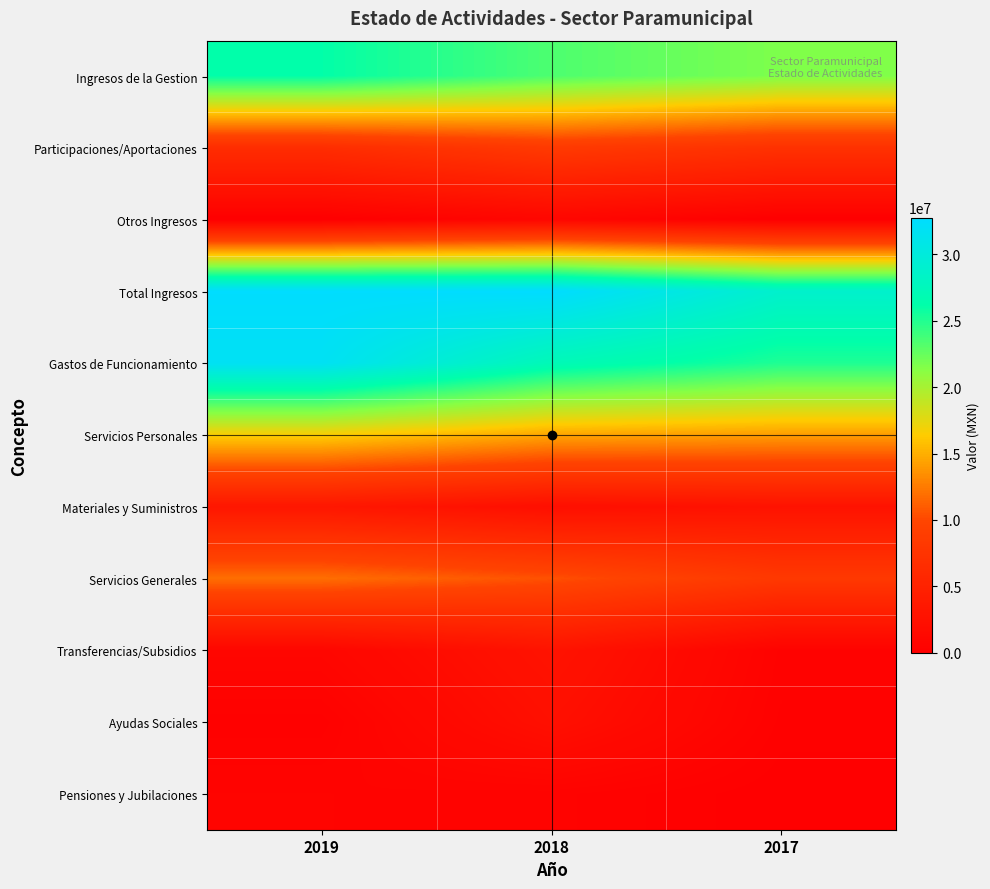

What is the total value across all series at 2018?

125721435.7